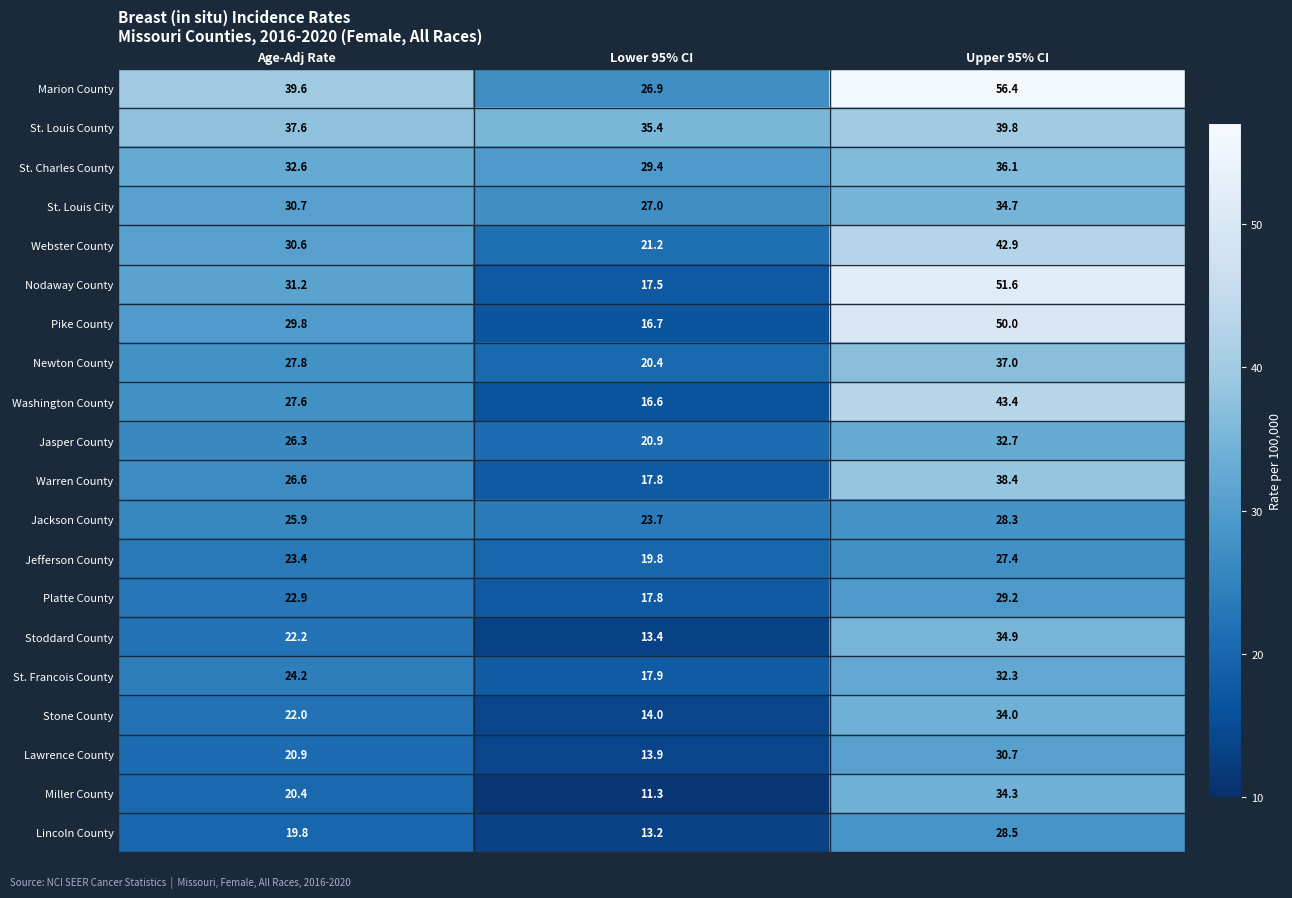

What is the sum of all Washington County values?

87.6